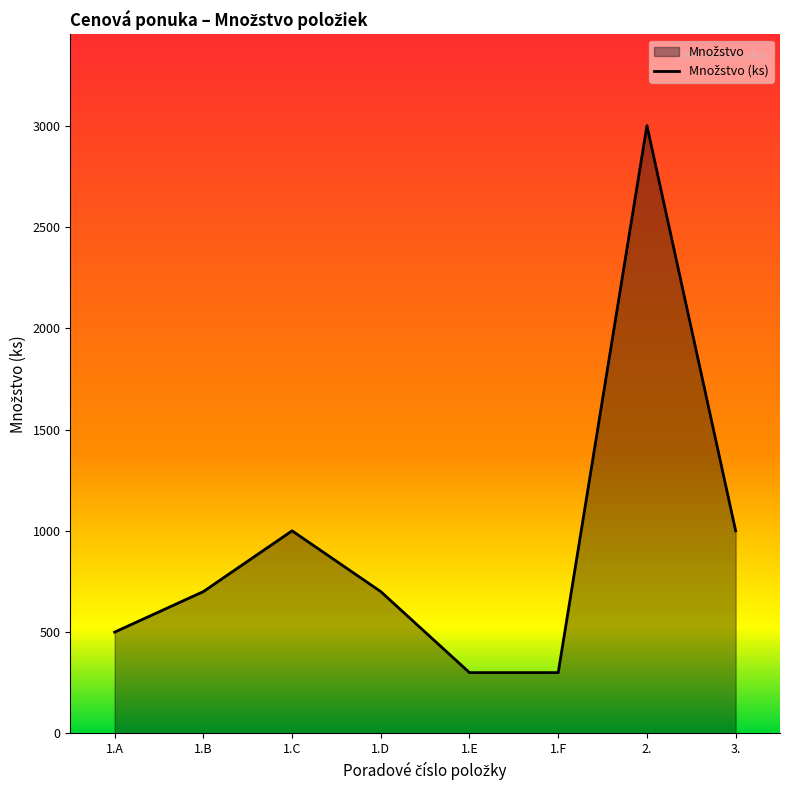

Reading left to right, transcribe all the data shown in this chart.

1.A=500	1.B=700	1.C=1000	1.D=700	1.E=300	1.F=300	2.=3000	3.=1000